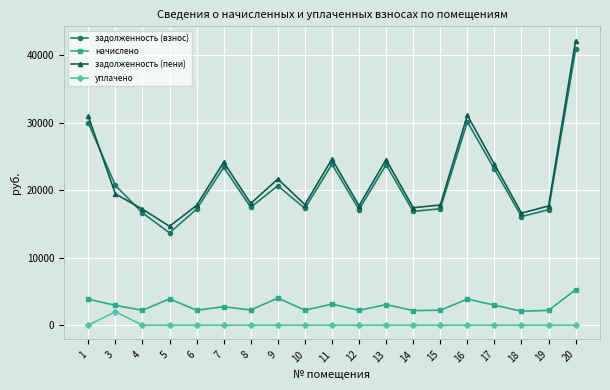

True or false: уплачено and задолженность (взнос) intersect in this chart.

False